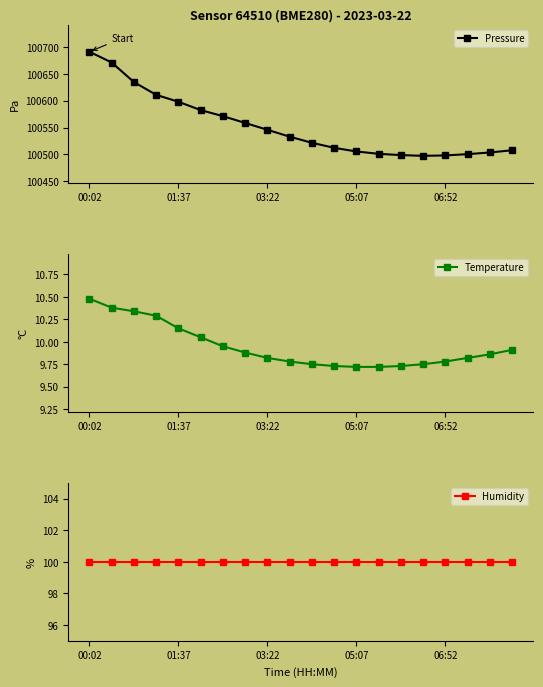

True or false: Pressure has a value of 100498.2 at 06:52.

True